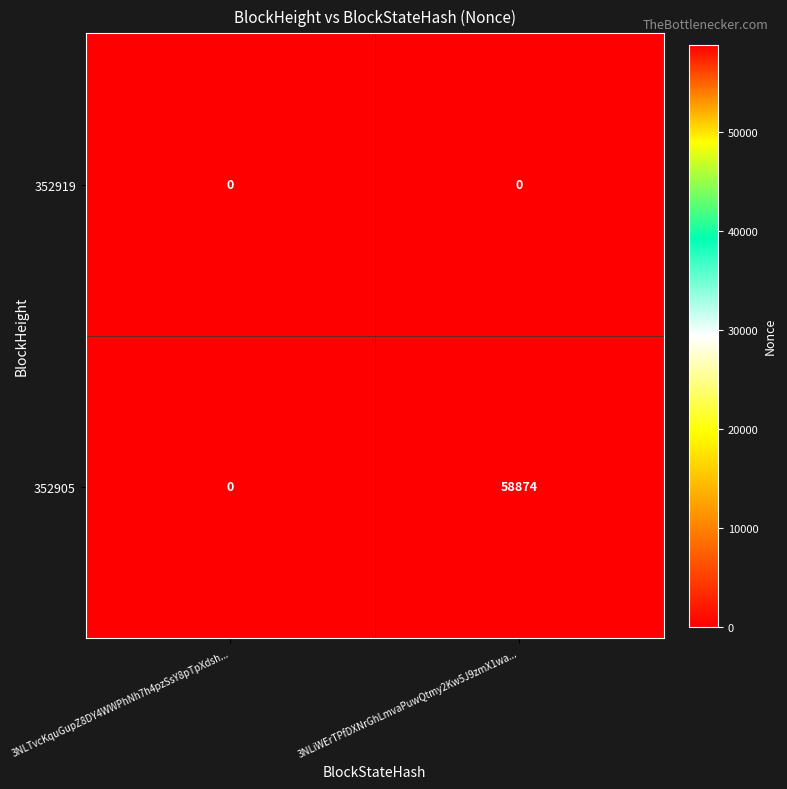

What is the spread (max minus min) of values at 3NLiWErTPfDXNrGhLmvaPuwQtmy2Kw5J9zmX1wa...?

58874